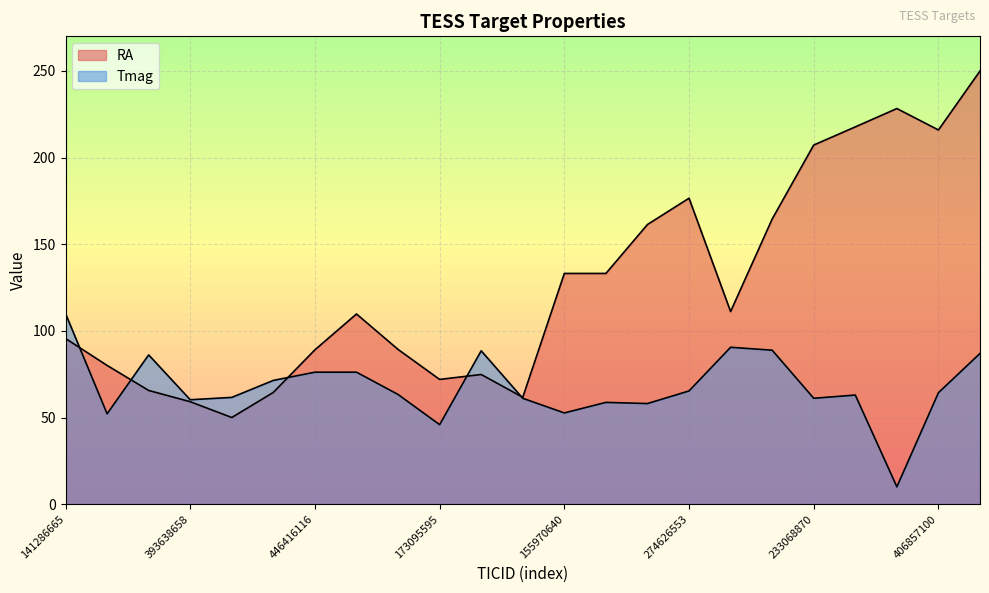

How many data points does each series have?

23